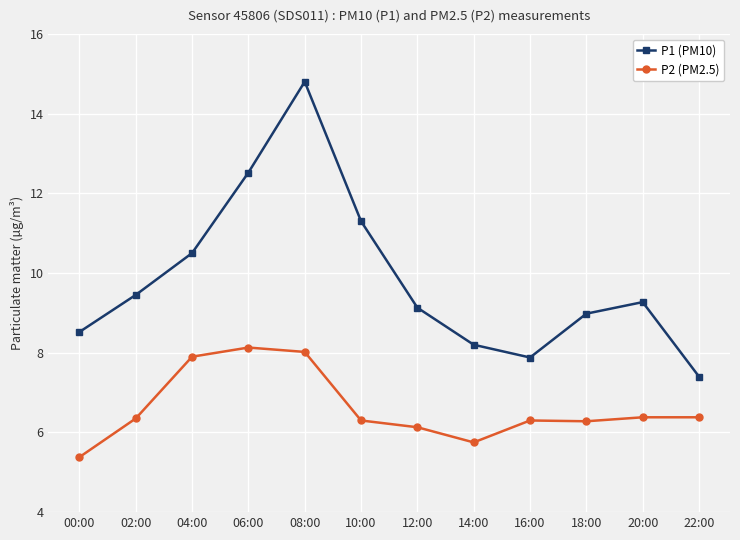

Rank the series at 18:00 from lowest to highest value.

P2 (PM2.5), P1 (PM10)